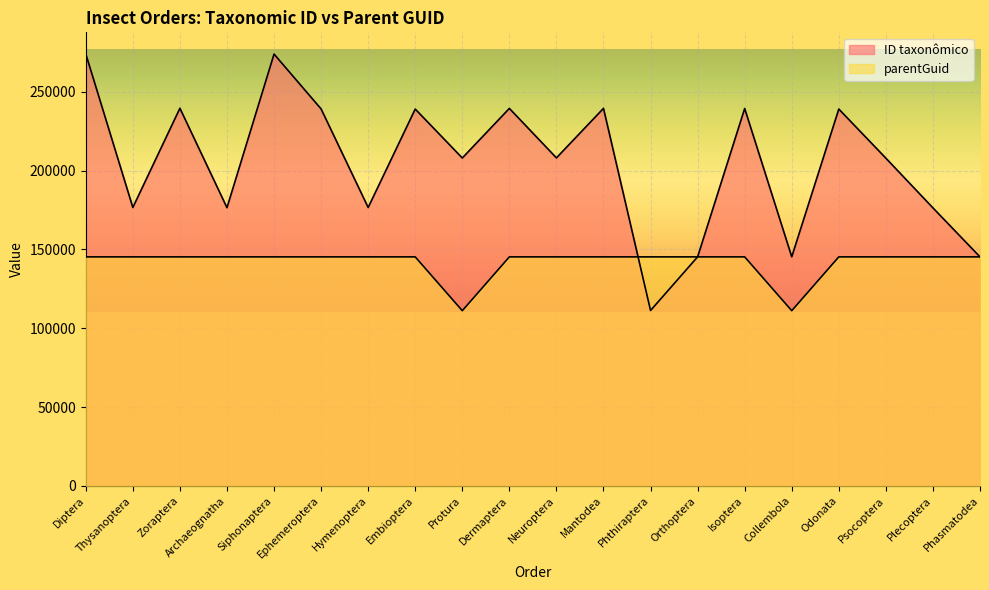

Between Orthoptera and Phthiraptera, which is larger?

Orthoptera